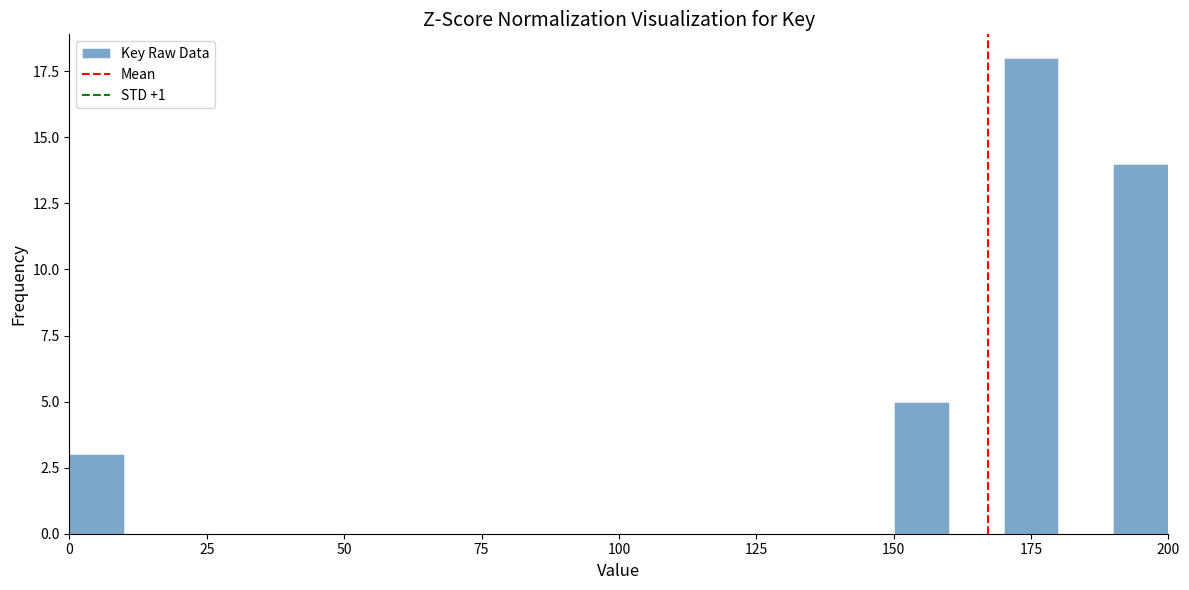

Read against the x-axis, roughly where is the centre of the tallest bar?

175